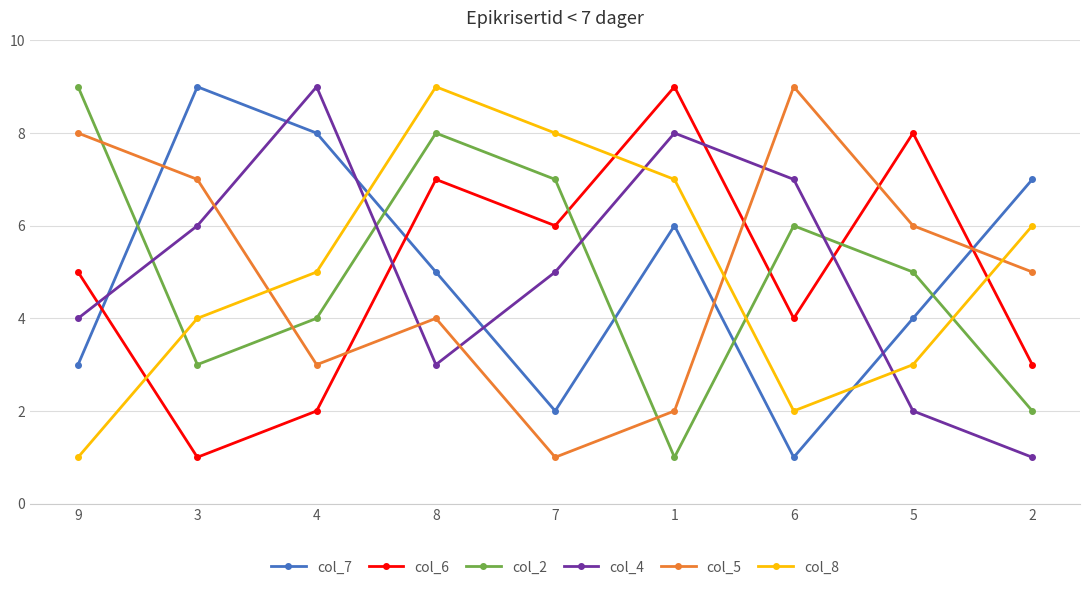

How many lines are shown in the chart?

6